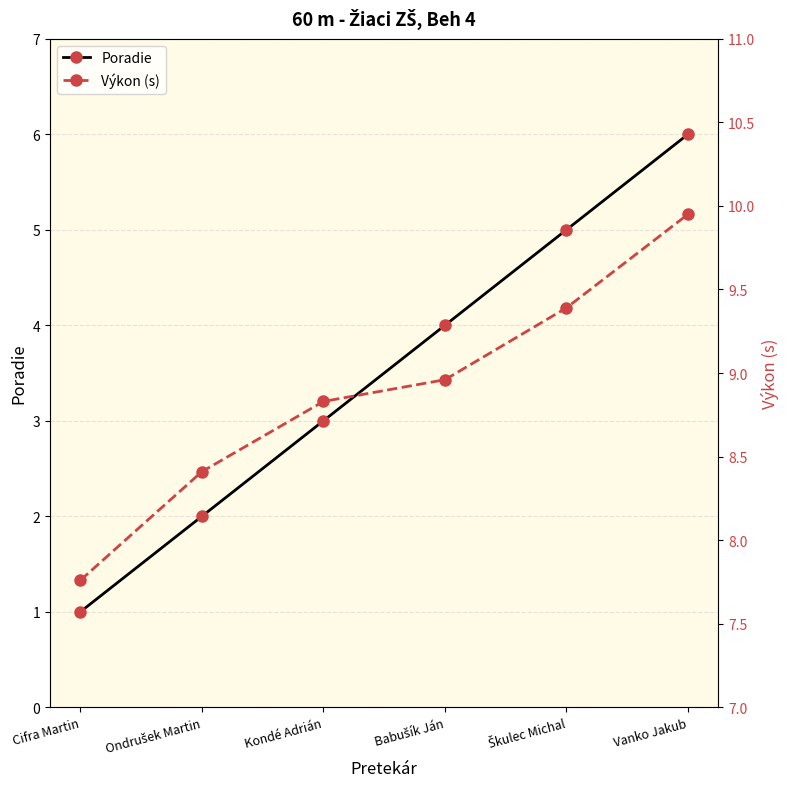

True or false: Výkon (s) and Poradie intersect in this chart.

False